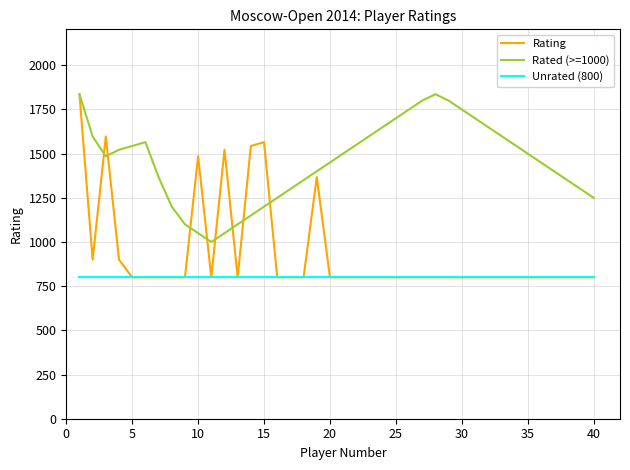

Which series has the widest spread of values?

Rating